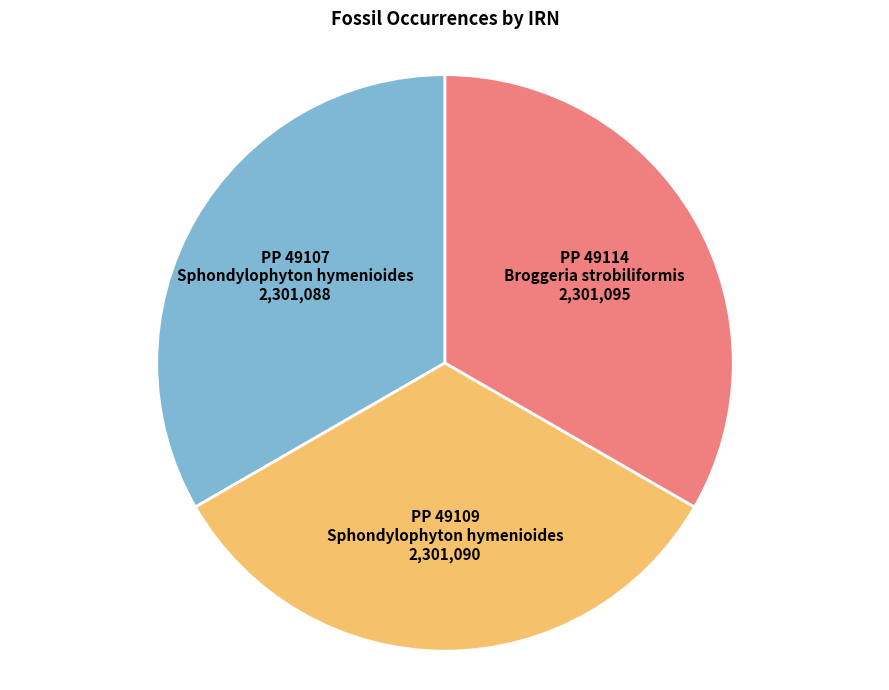

Is there any slice that represents more than half of the pie?

No